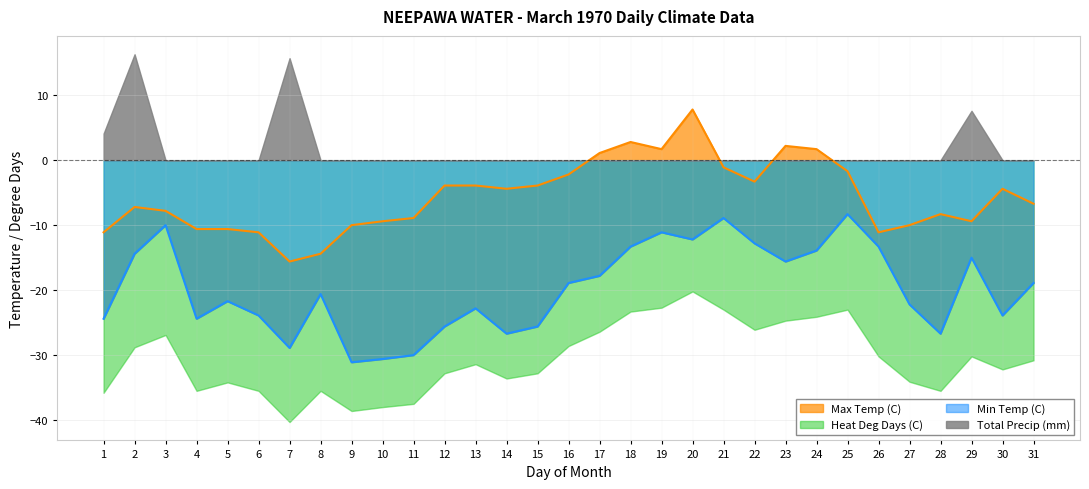

Where is the first local maximum for Max Temp (C)?

2